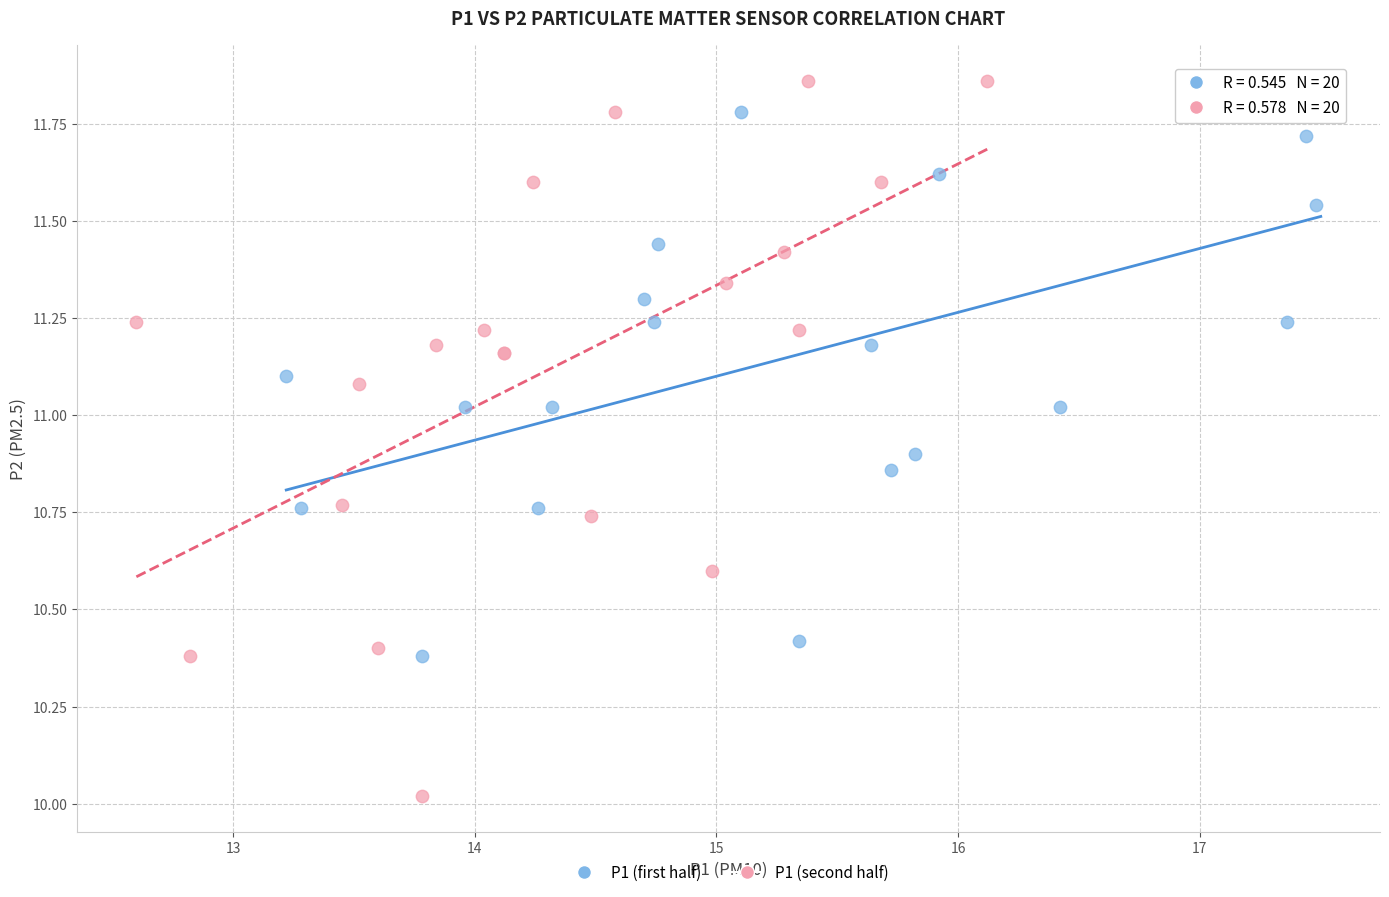

Which series has the largest Y range (max minus min)?

P1 (second half)